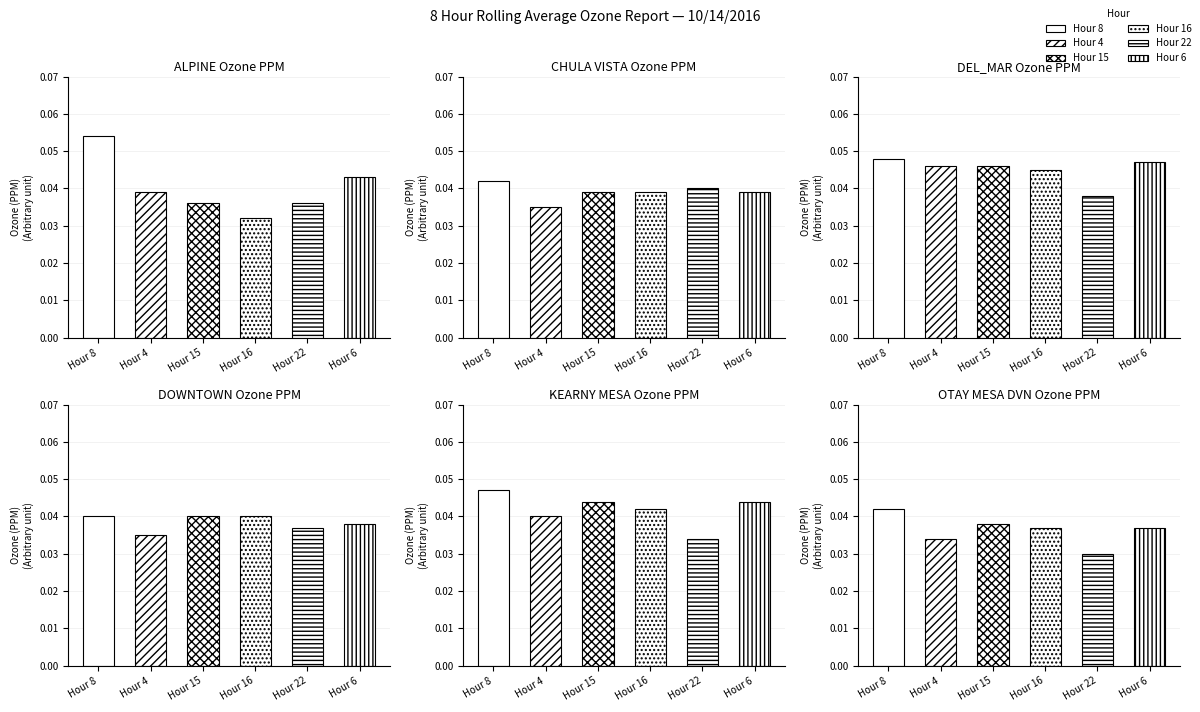

What is the greatest value displayed?

0.1